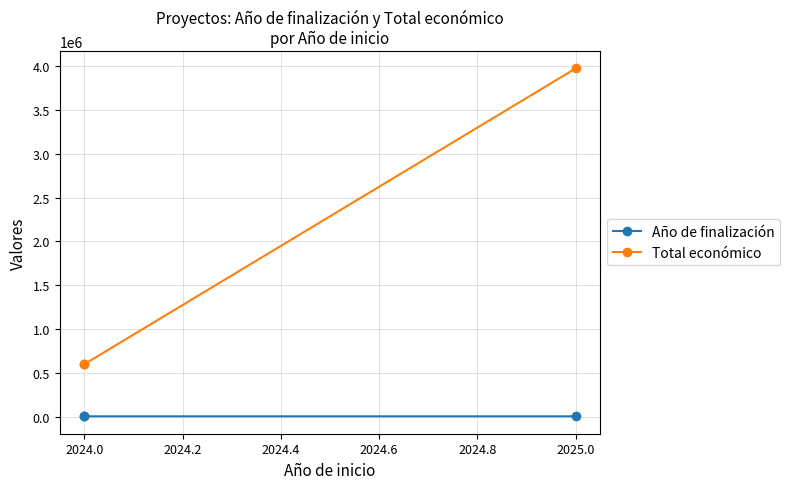

Between 2025.0 and 2024.0, which series saw the biggest shift?

Total económico